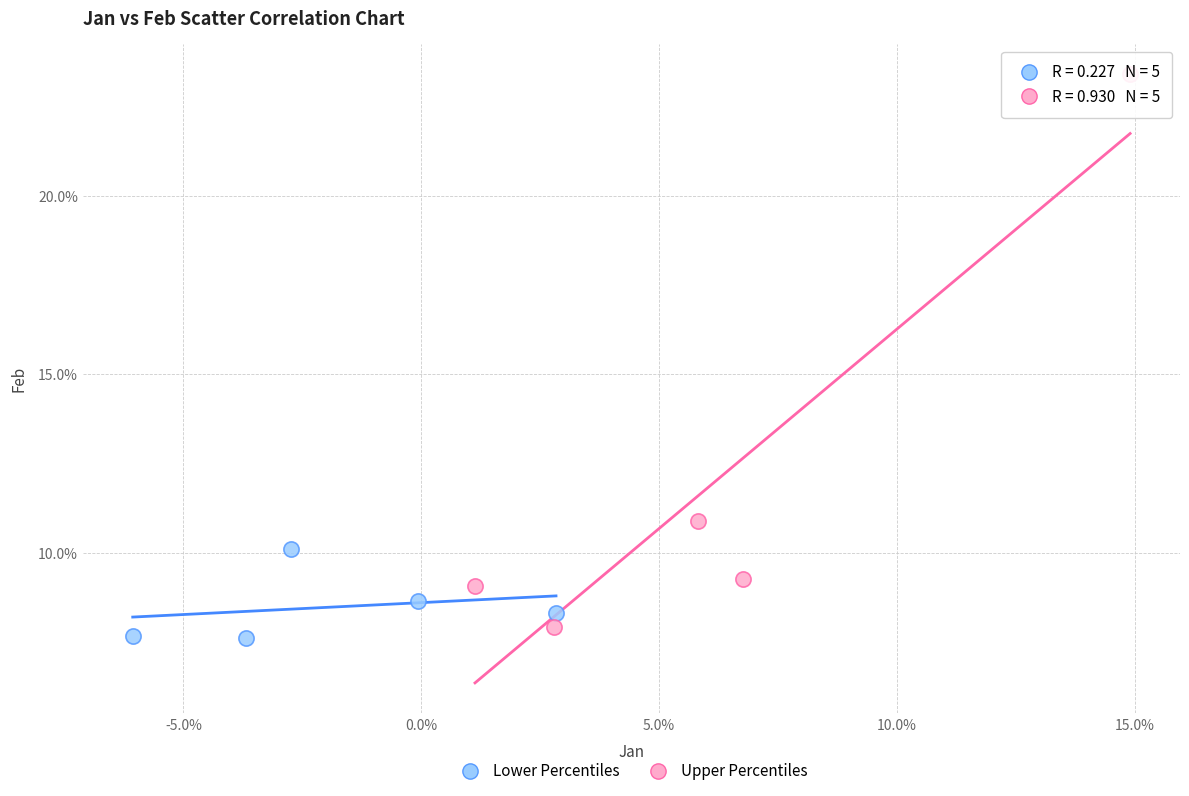

Which series has the widest spread of Y values?

Upper Percentiles